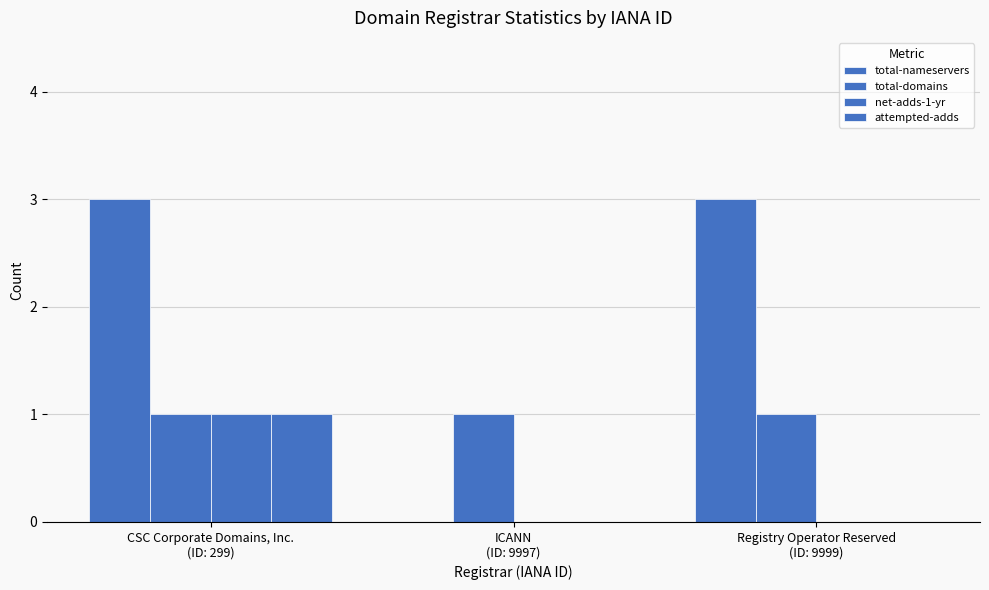

Which series changed the most between ICANN
(ID: 9997) and Registry Operator Reserved
(ID: 9999)?

total-nameservers